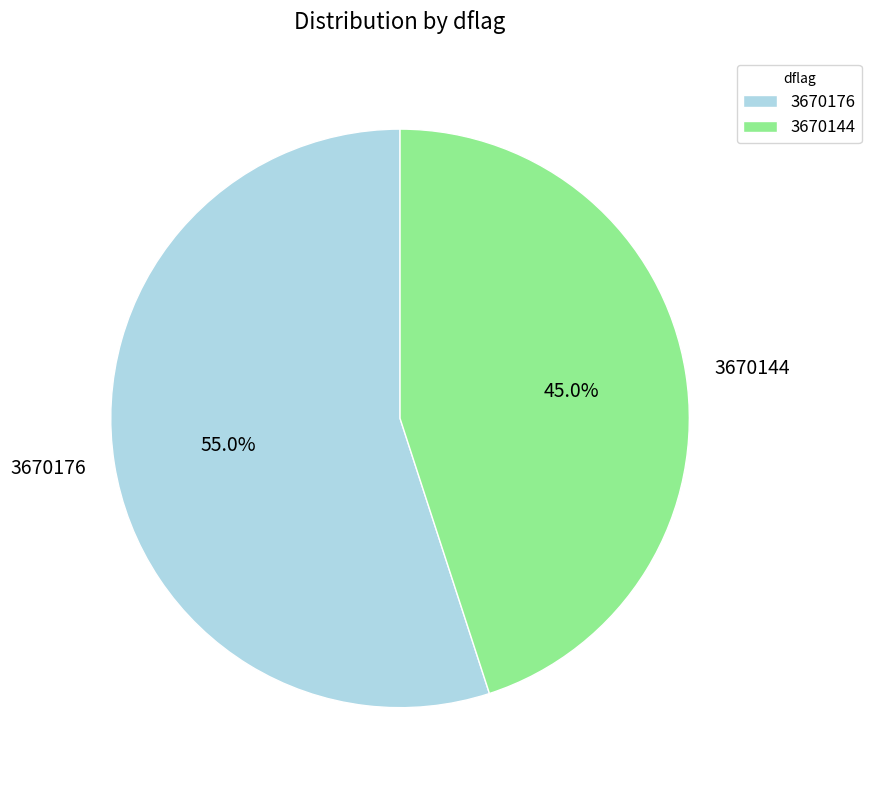

Is there any slice that represents more than half of the pie?

Yes